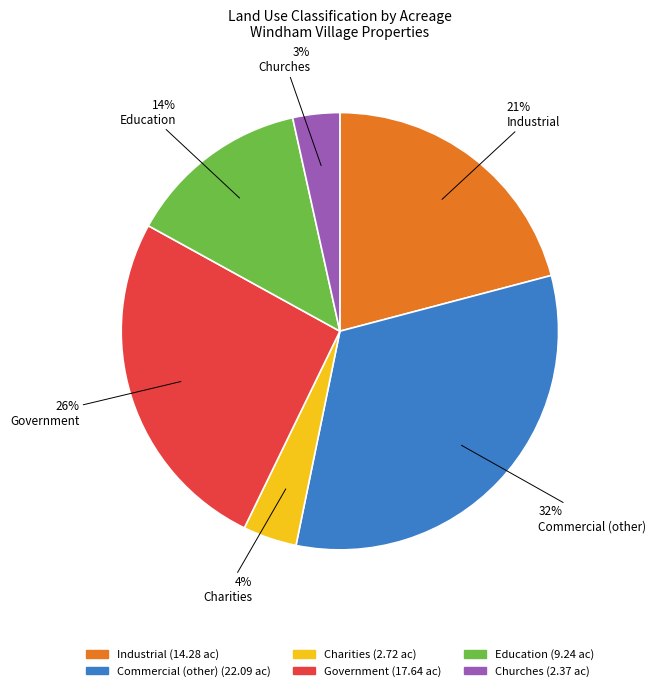

Count the number of slices in the pie.

6